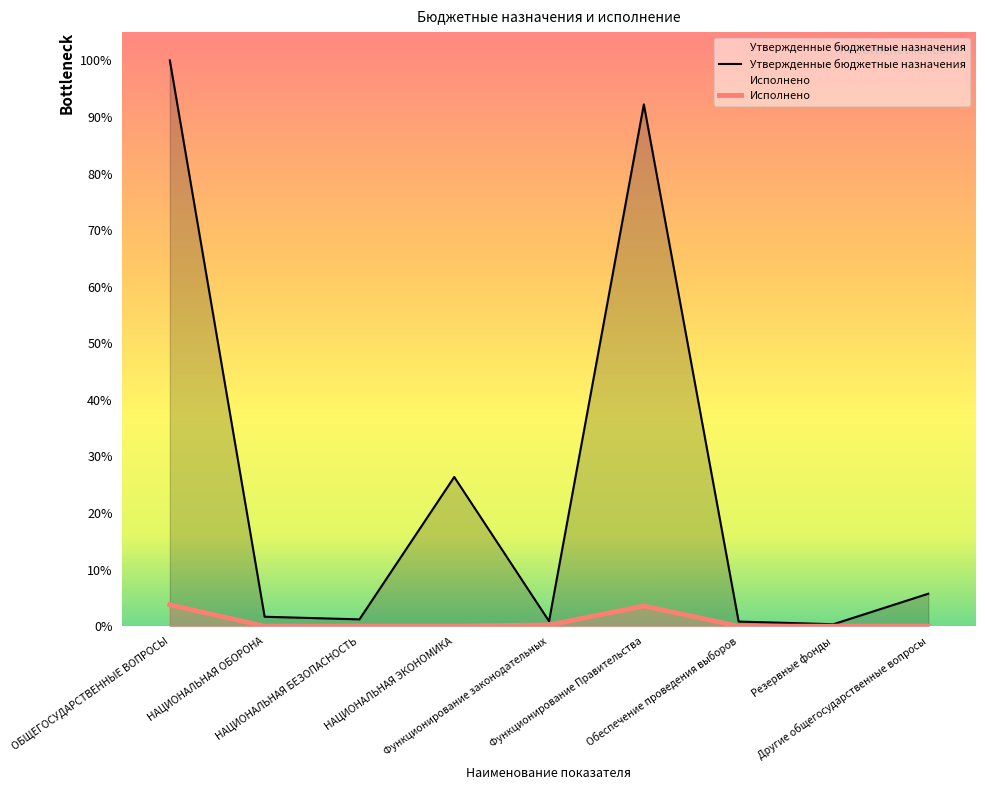

Rank the series by their average value, from lowest to highest.

Исполнено, Утвержденные бюджетные назначения